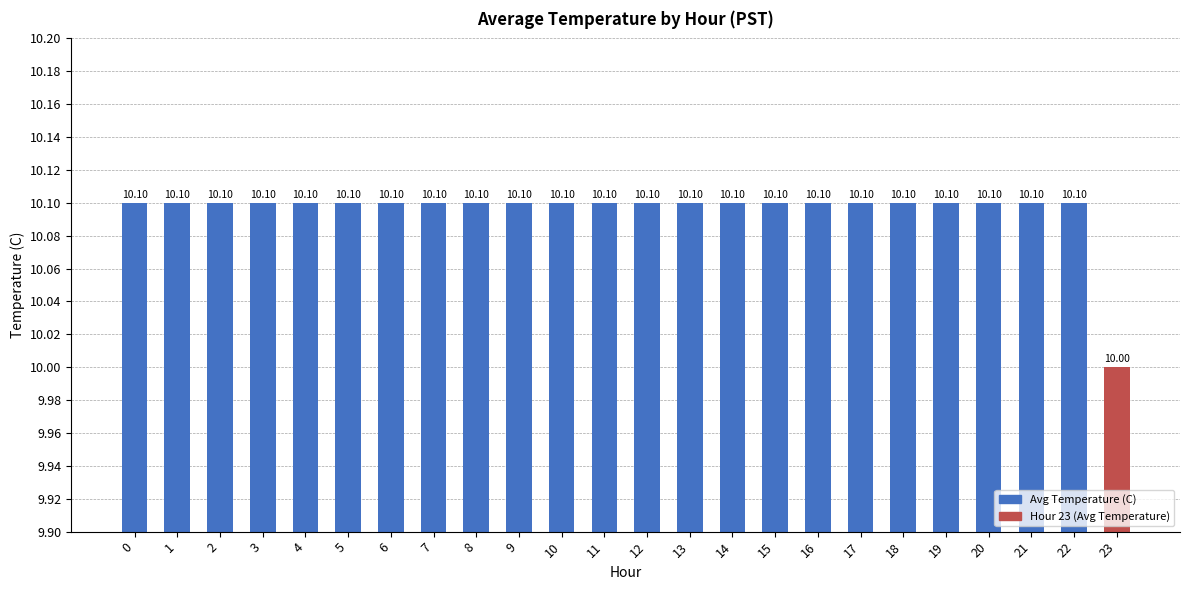

Is it true that the value at 15 is 10.1?

True